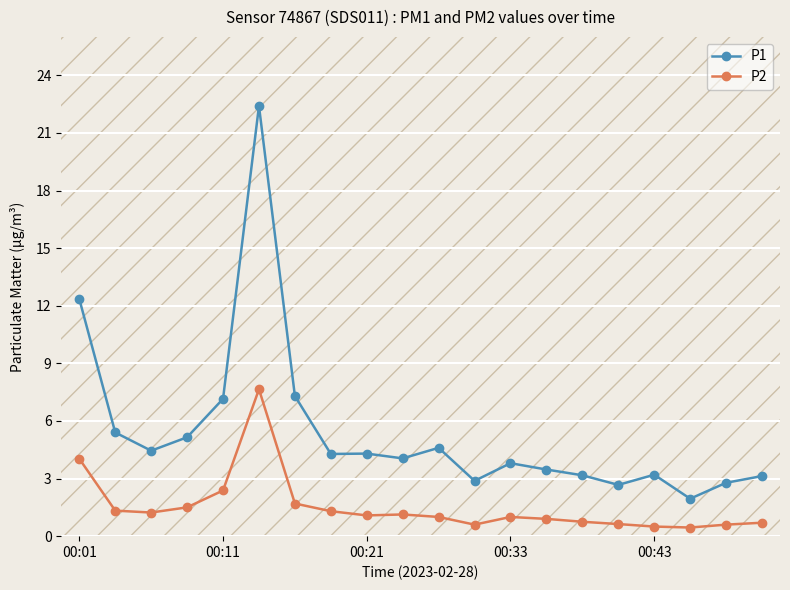

Which series has the largest total across all categories?

P1